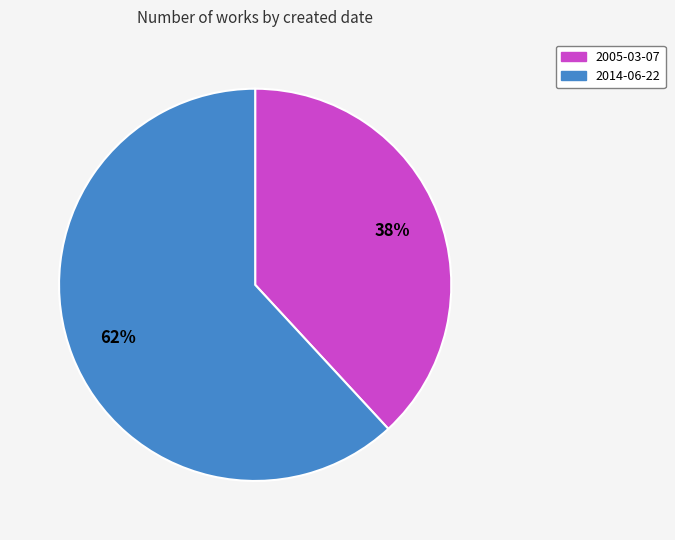

How many slices are in this pie chart?

2